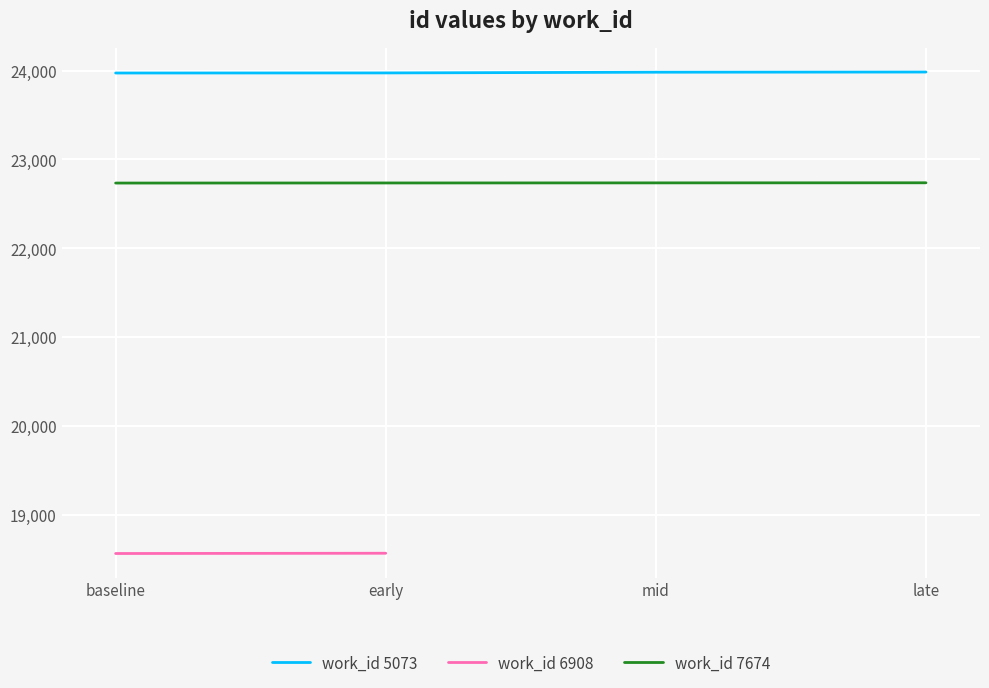

True or false: work_id 7674 and work_id 5073 intersect in this chart.

False